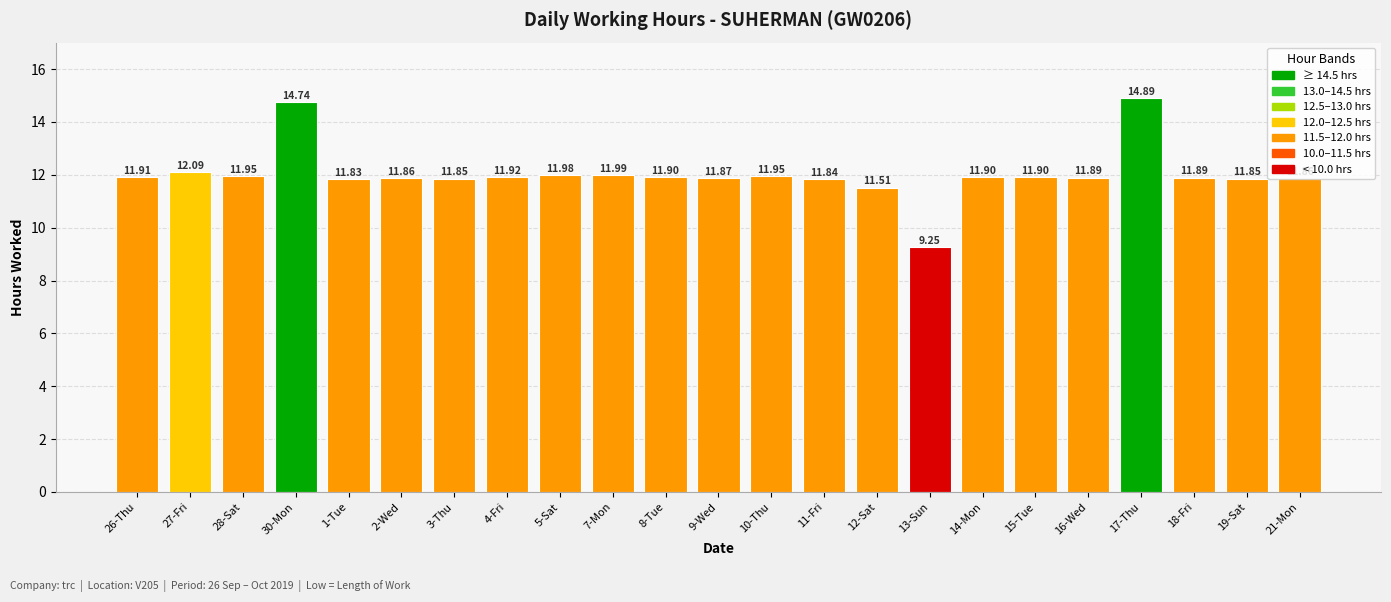

How many values are below 11?

1